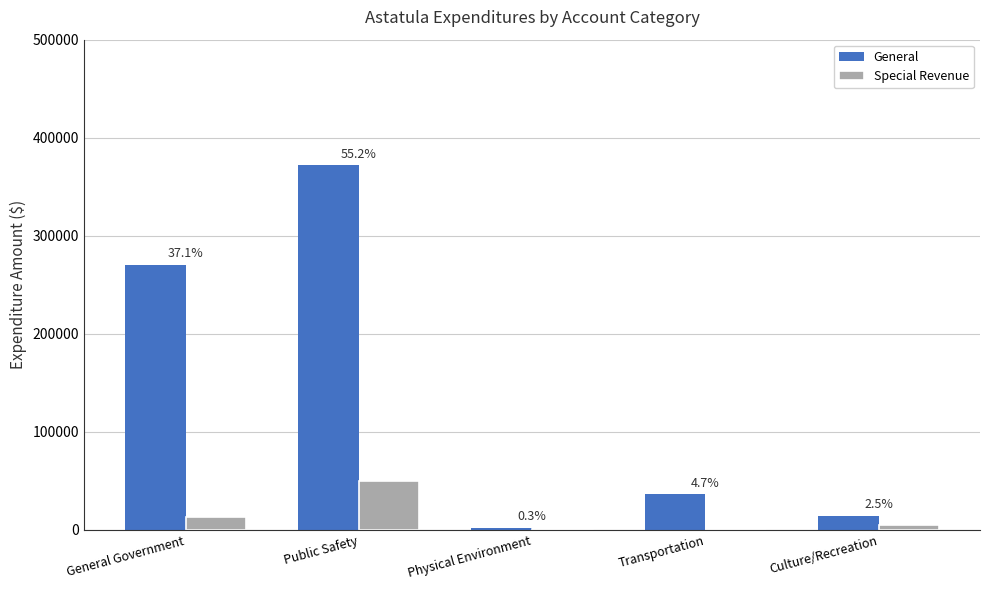

Rank the series by their average value, from lowest to highest.

Special Revenue, General